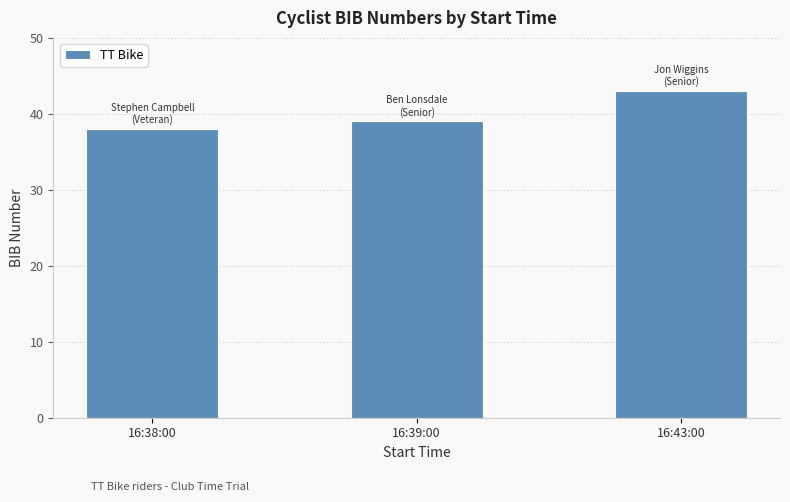

List the labels in order of value, smallest first.

16:38:00, 16:39:00, 16:43:00